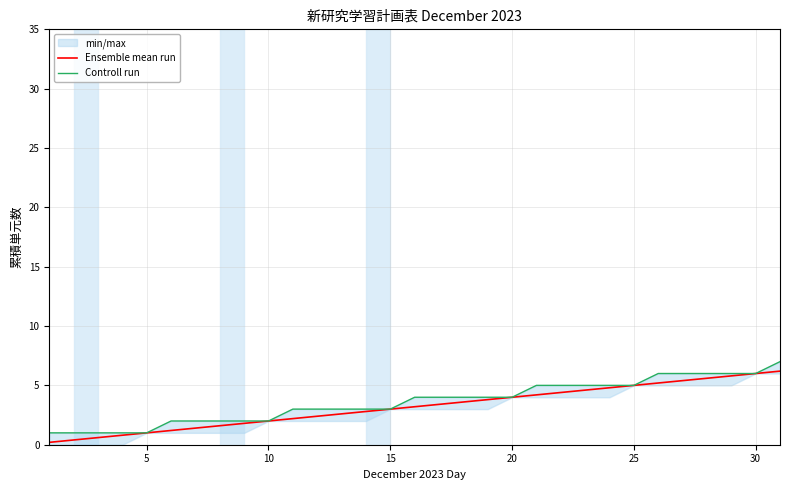

The Ensemble mean run series shows 3.4 at 25. True or false?

False